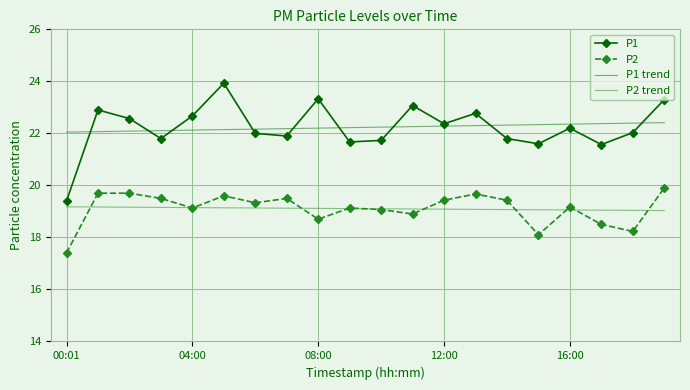

What is the maximum value shown in the chart?

23.9